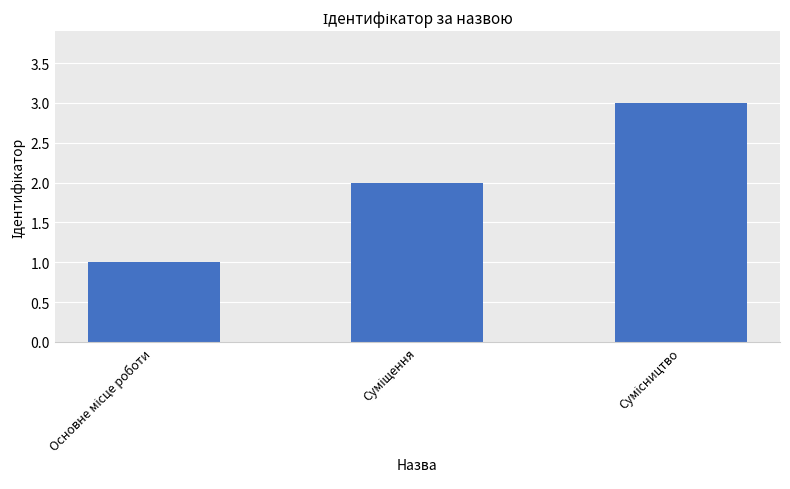

What is the greatest value displayed?

3